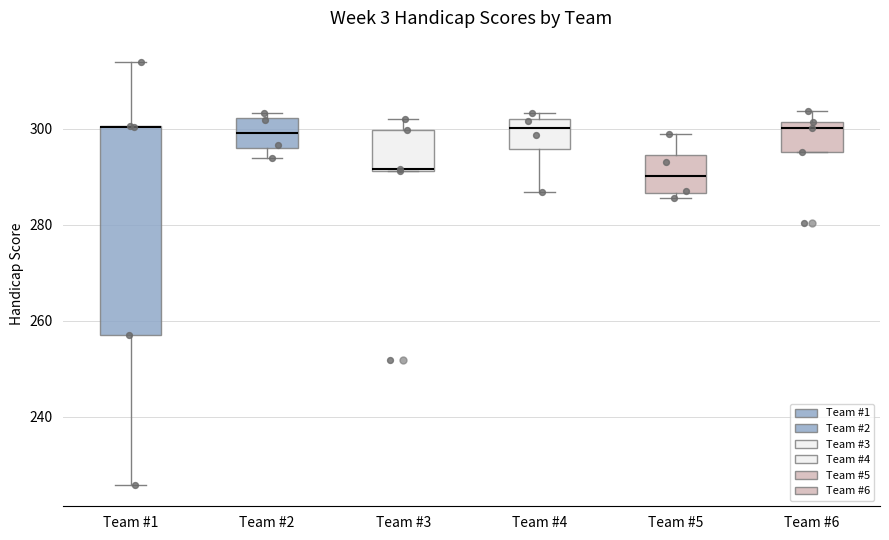

Where is the upper edge of the box for Team #1 on the y-axis? The values are not printed on the chart, so give them approximately, as read against the axis.

300